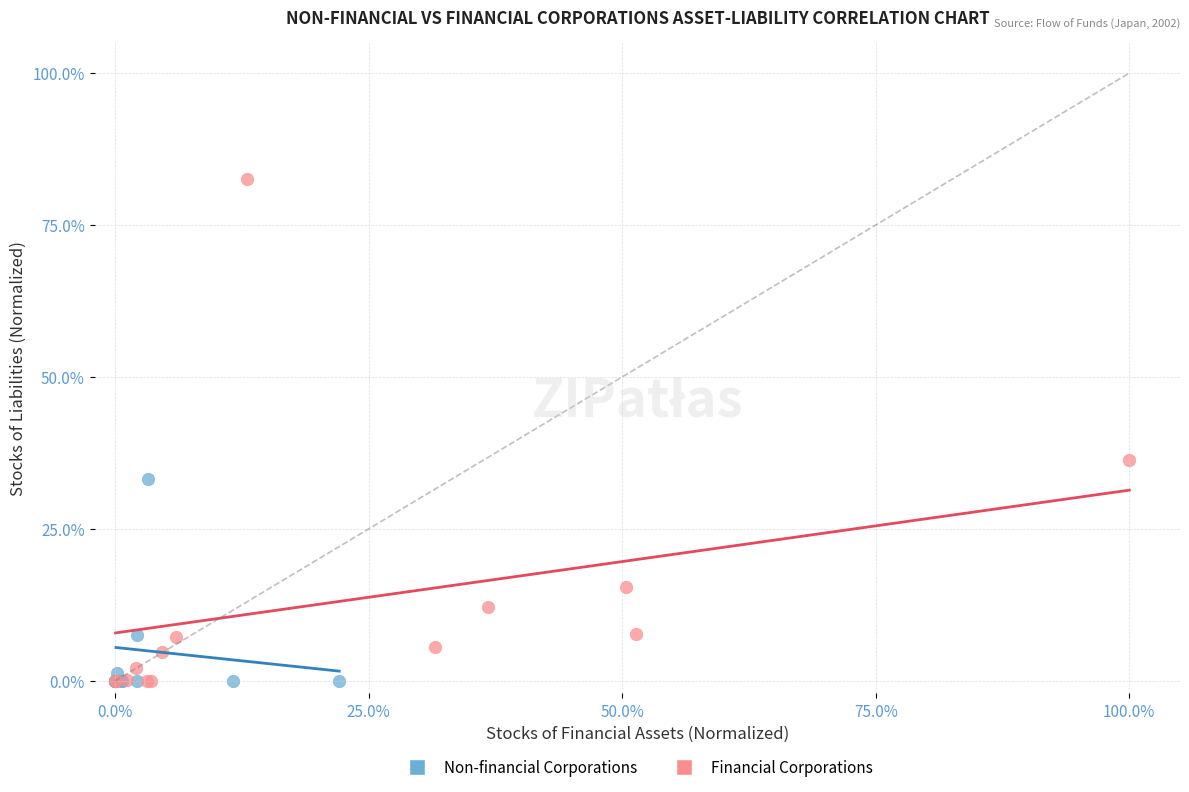

Which series has the largest Y range (max minus min)?

Financial Corporations